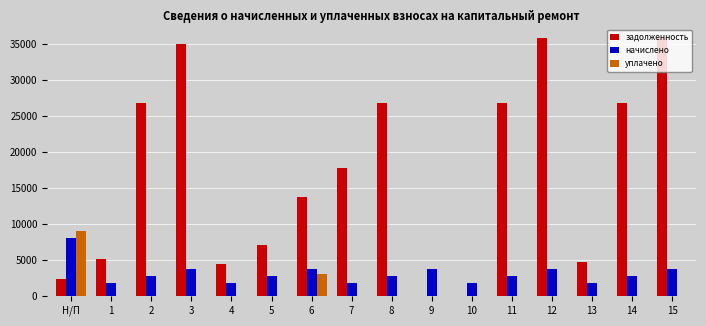

What is the highest value of the начислено series?

7983.3